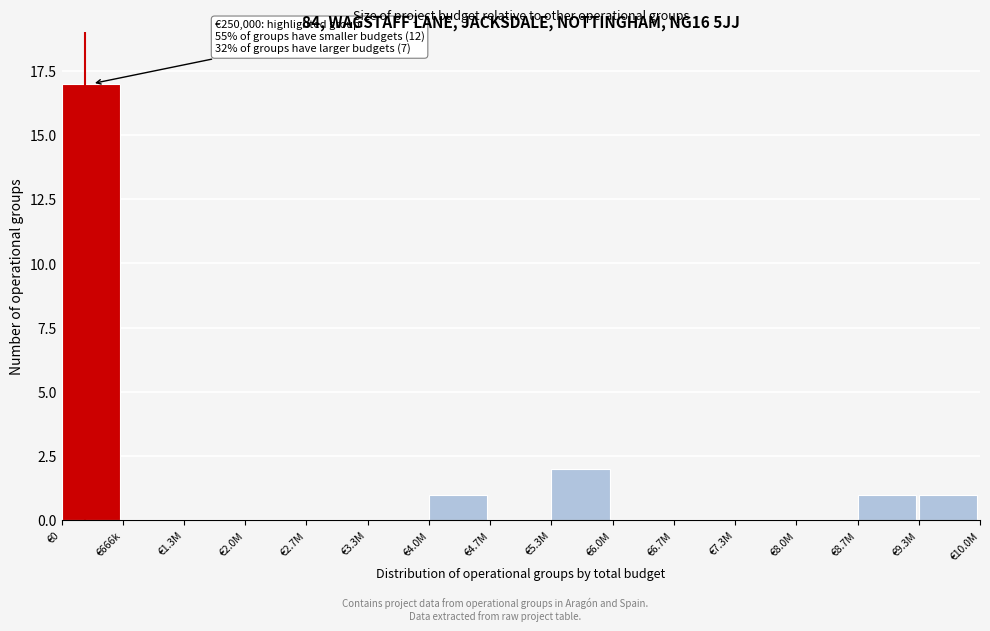

Reading left to right, list all the values displayed in this chart.

€0=17	€666k=0	€1.3M=0	€2.0M=0	€2.7M=0	€3.3M=0	€4.0M=1	€4.7M=0	€5.3M=2	€6.0M=0	€6.7M=0	€7.3M=0	€8.0M=0	€8.7M=1	€9.3M=1